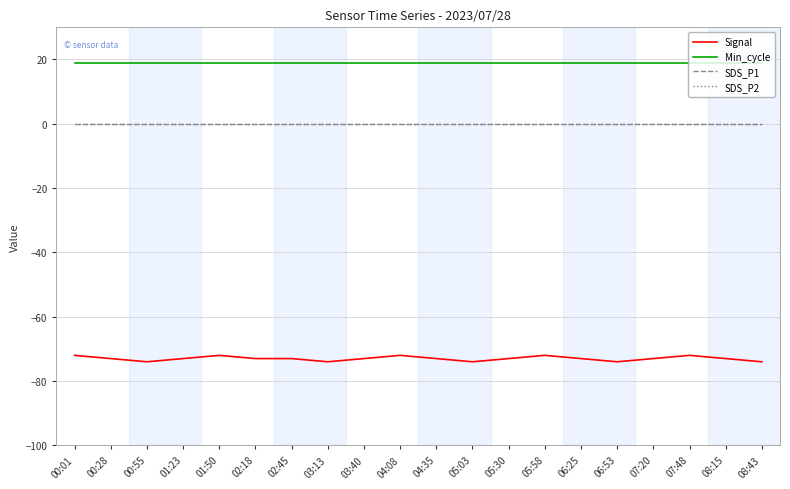

The Signal series shows -73 at 03:40. True or false?

True